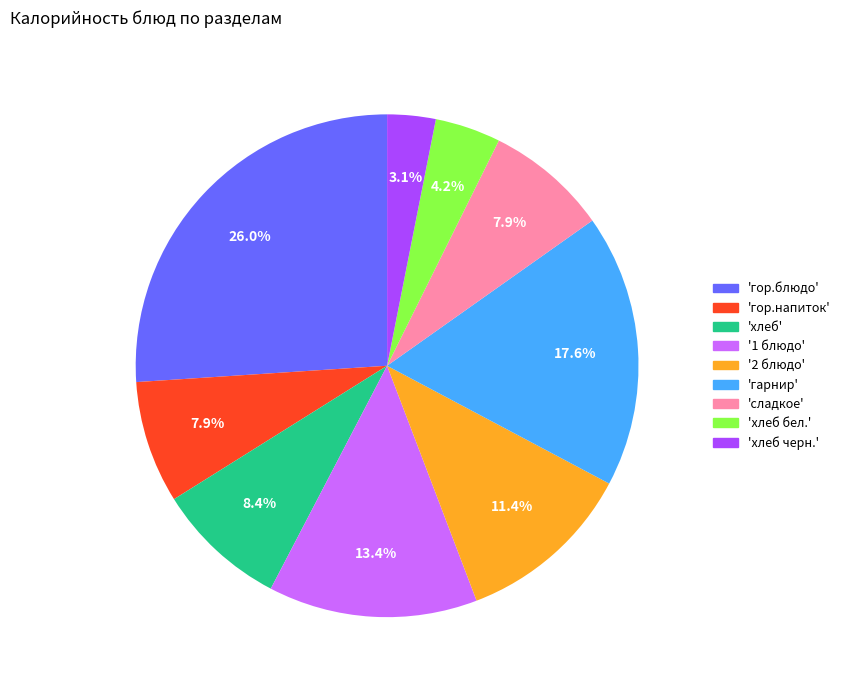

Does any single category account for the majority?

No